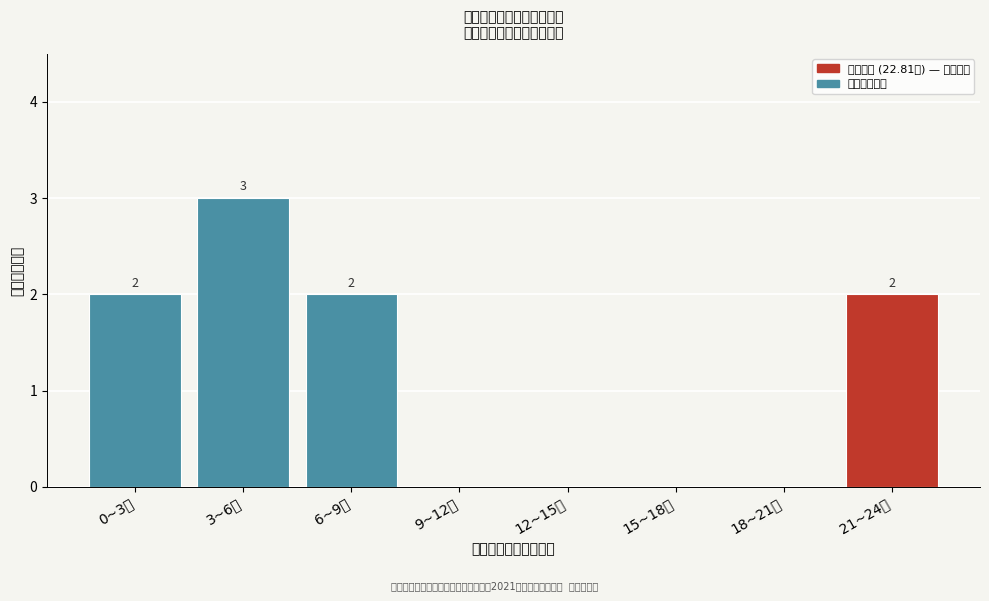

Reading left to right, what are all the values shown in this chart?

0~3万=2	3~6万=3	6~9万=2	9~12万=0	12~15万=0	15~18万=0	18~21万=0	21~24万=2